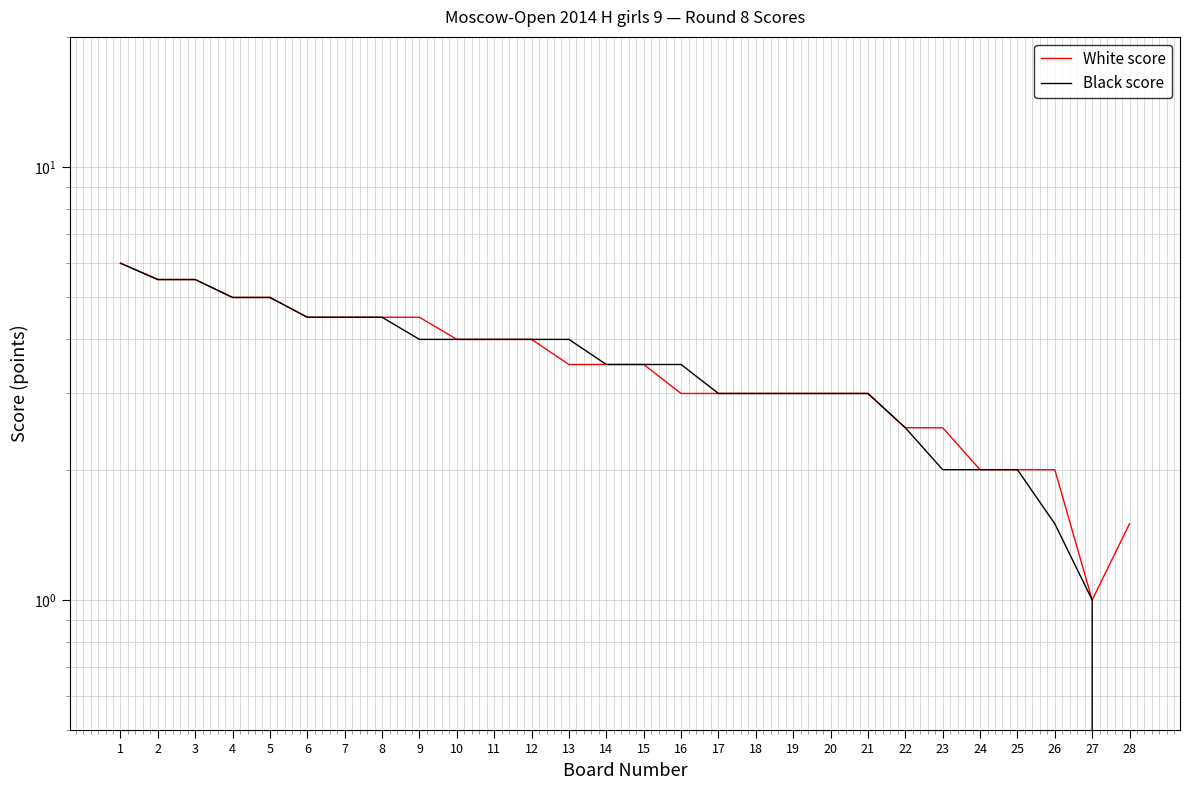

At which category is the sum across all series the highest?

1